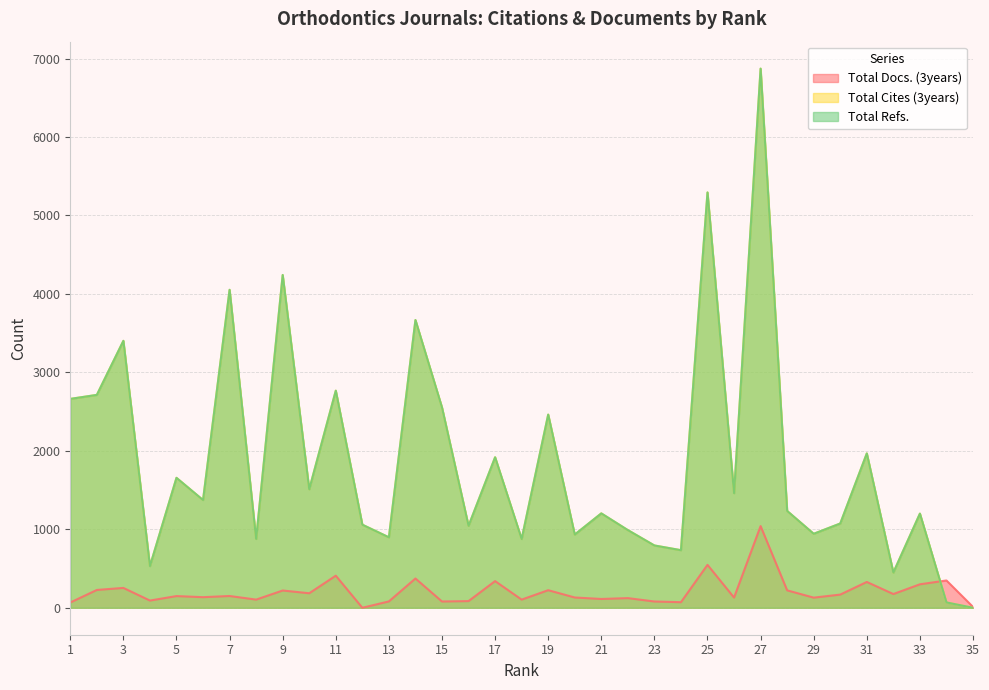

What is the value of the Total Docs. (3years) point at the 30th from the left?

168